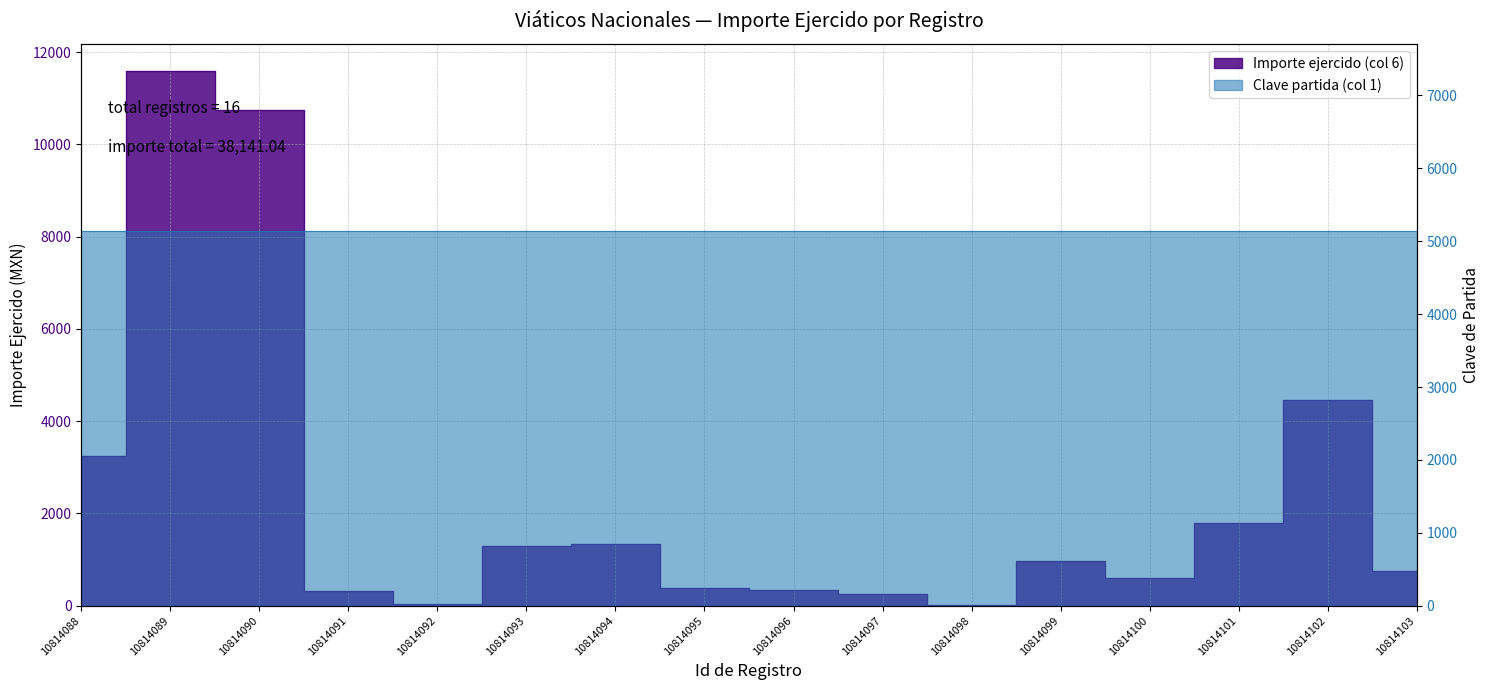

Rank the categories by value from highest to lowest.

10814089, 10814090, 10814102, 10814088, 10814101, 10814094, 10814093, 10814099, 10814103, 10814100, 10814095, 10814096, 10814091, 10814097, 10814092, 10814098